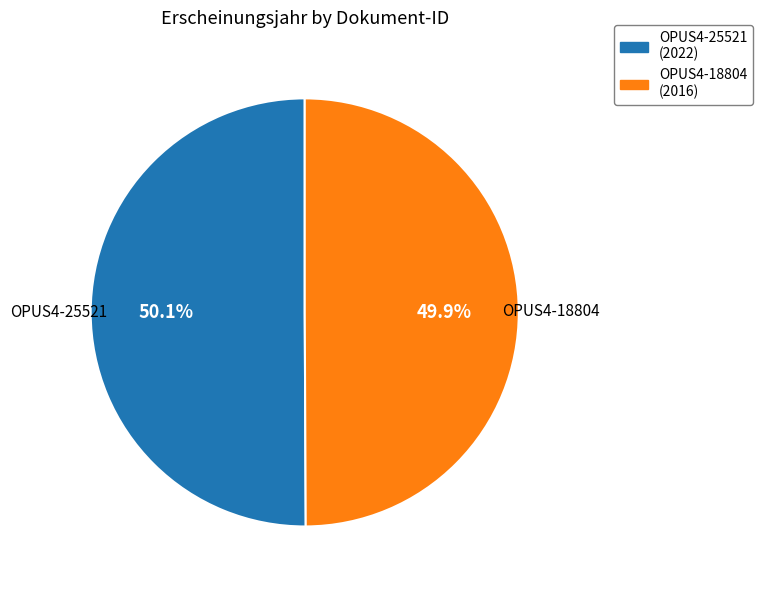

True or false: OPUS4-25521 accounts for 56% of the total.

False